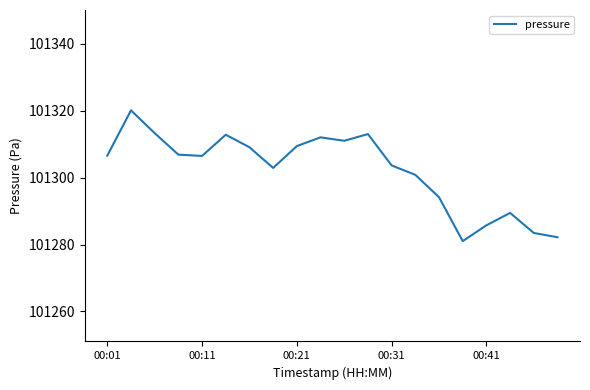

What is the greatest value displayed?

101320.1